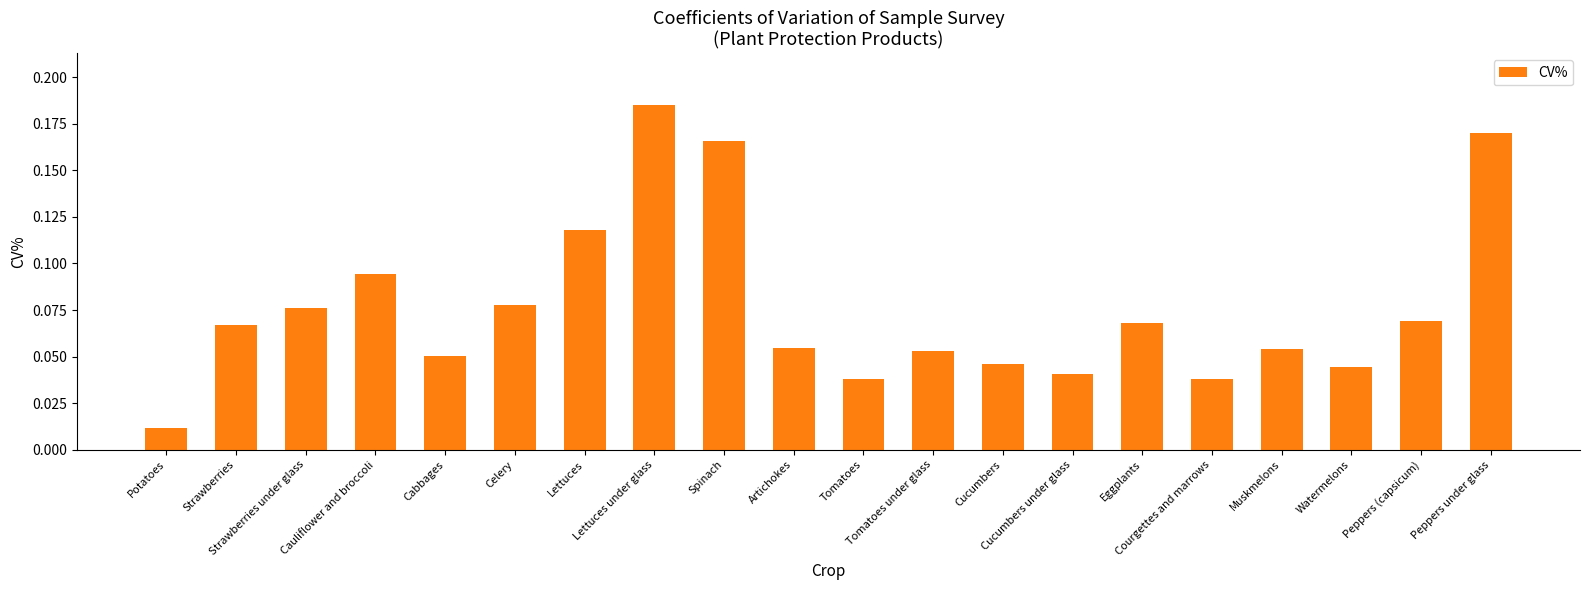

What is the sum of all values?

1.5